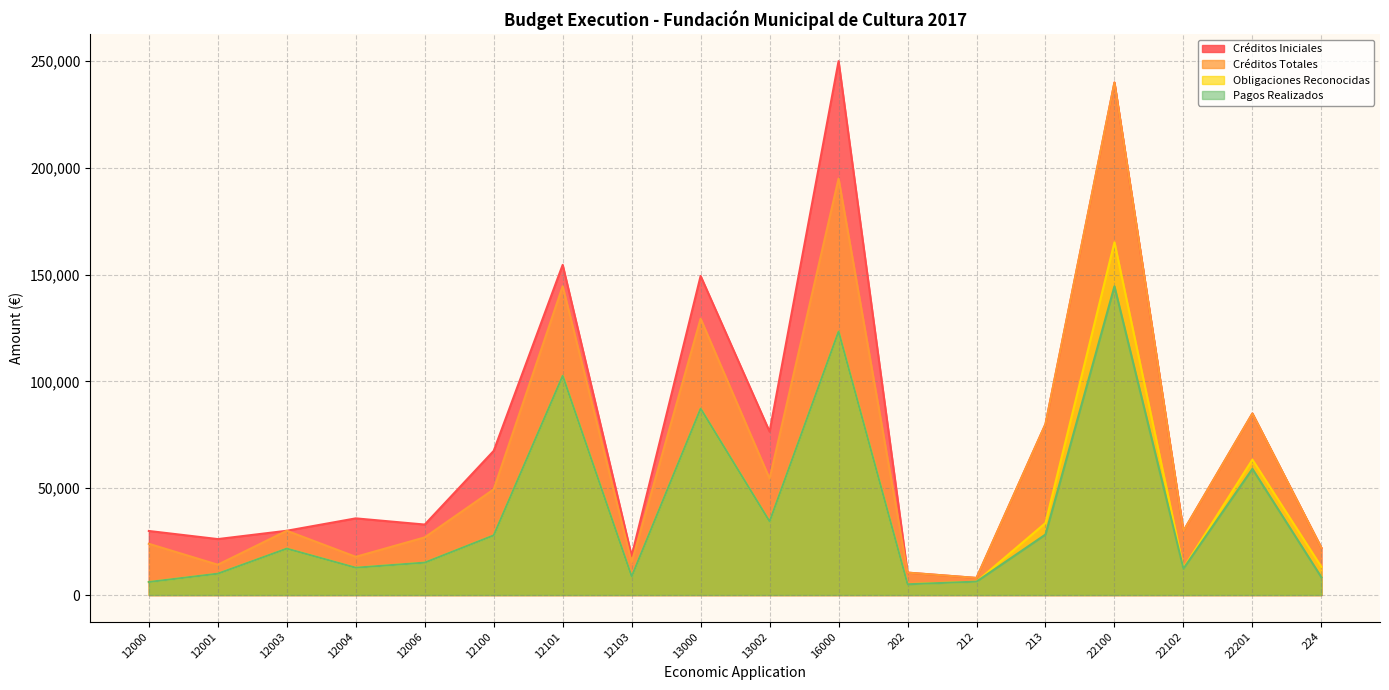

How many lines are shown in the chart?

4